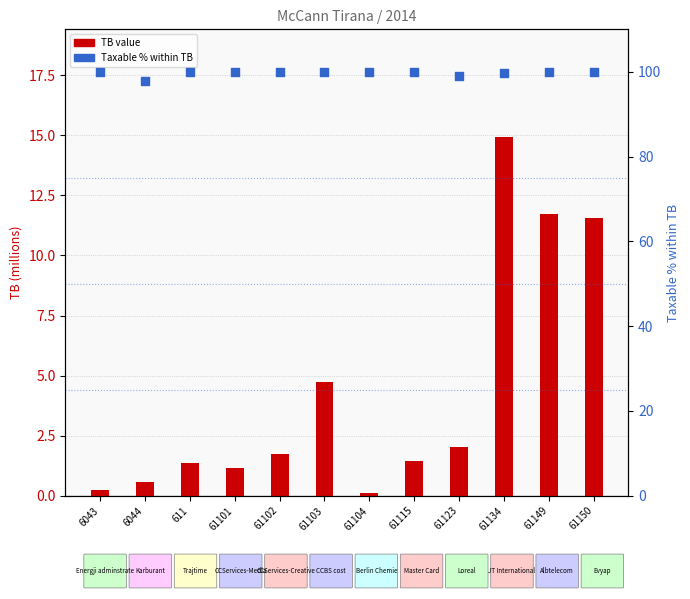

Is the value of TB (millions) at 61102 greater than the value of Taxable % at 61150?

No